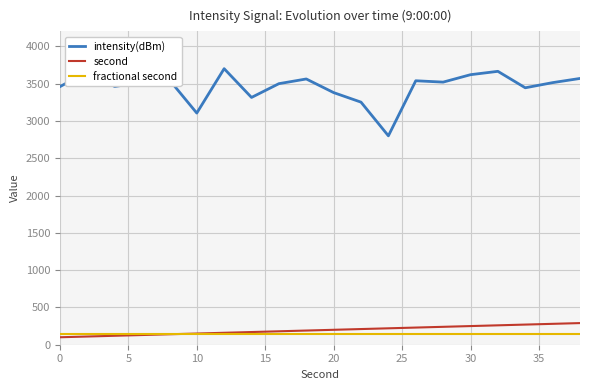

Which series has the largest total across all categories?

intensity(dBm)